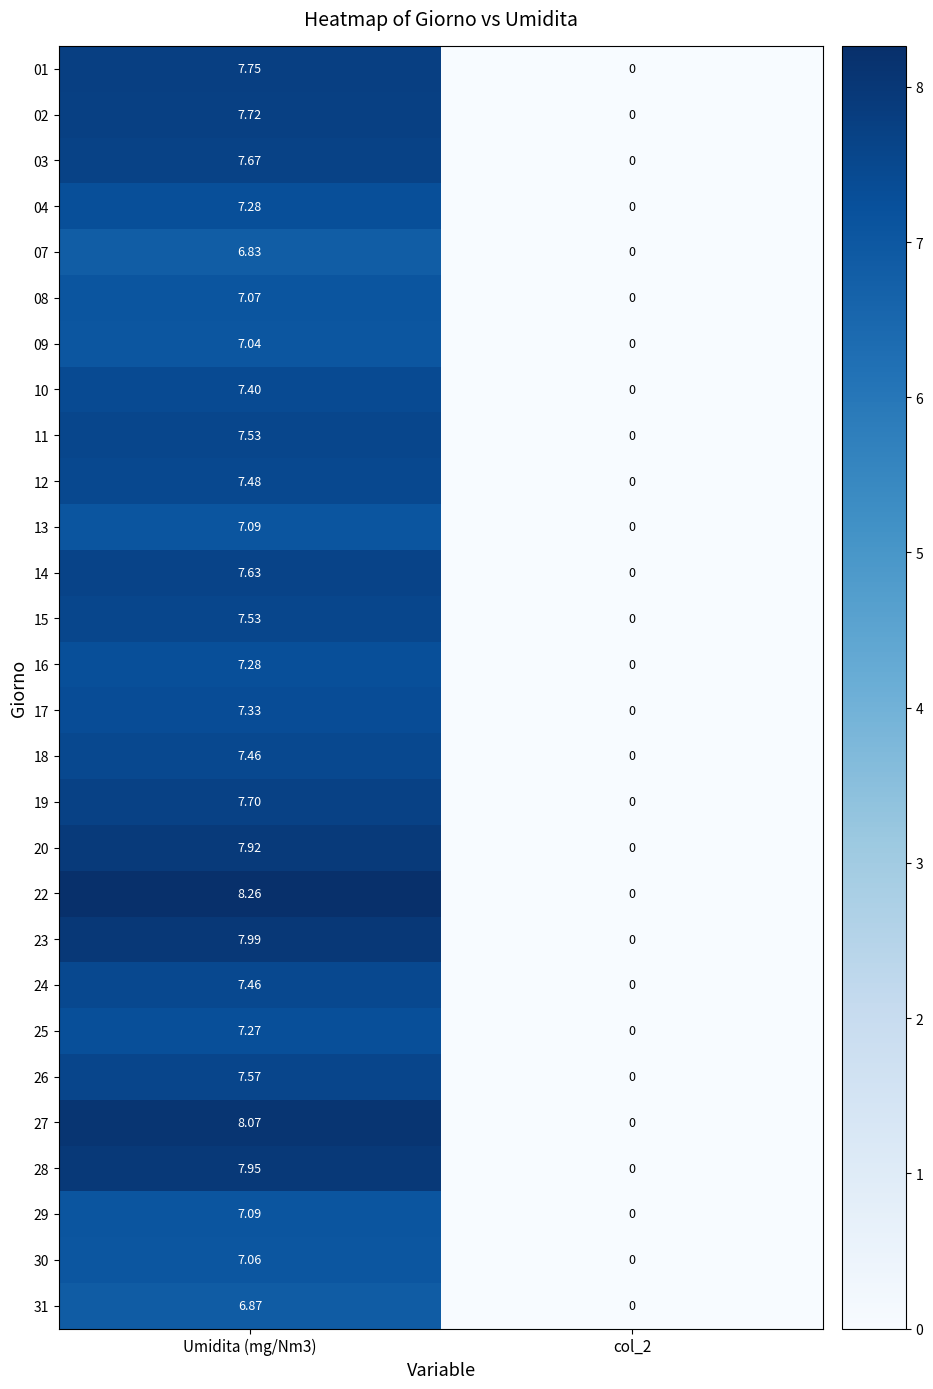

Is the value of 12 at Umidita (mg/Nm3) greater than the value of 08 at col_2?

Yes